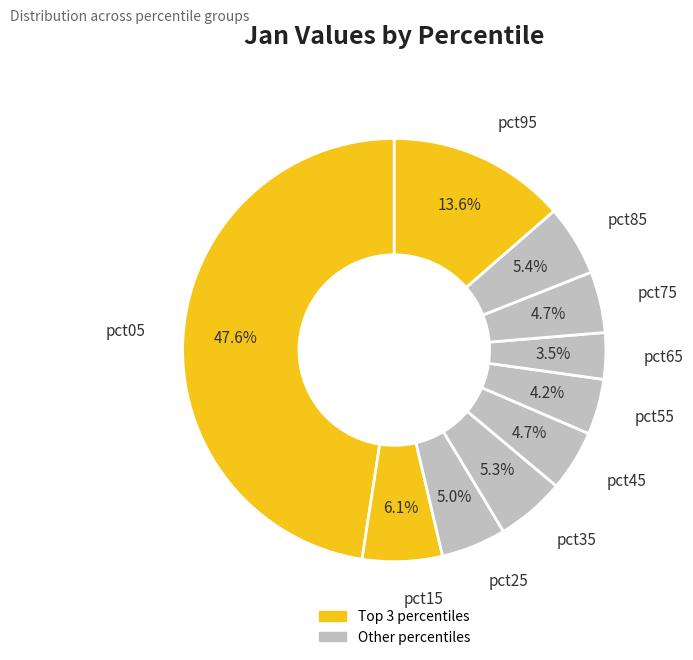

Does pct45 account for over 50% of the chart?

No